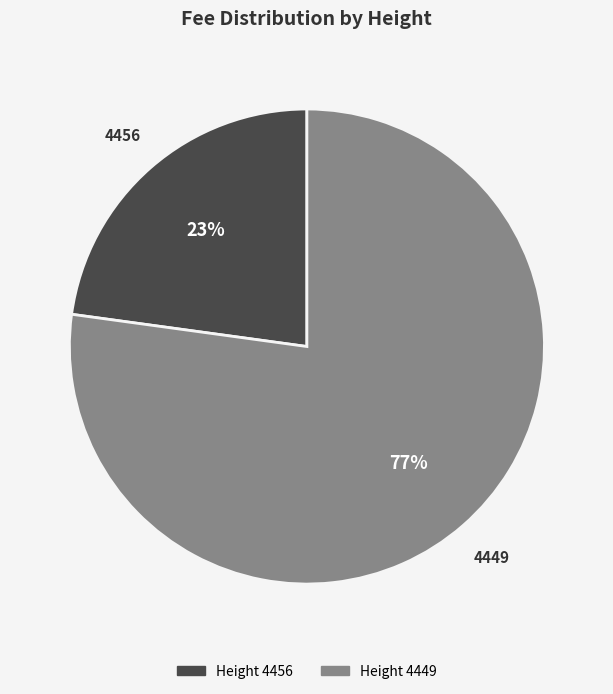

To the nearest percent, what is the average slice percentage?

50%